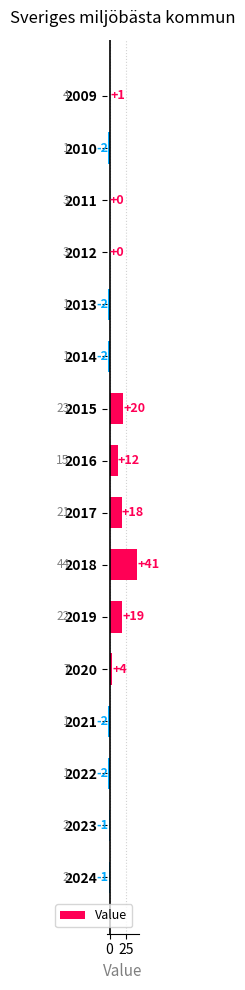

Which label corresponds to the largest value in the chart?

2018